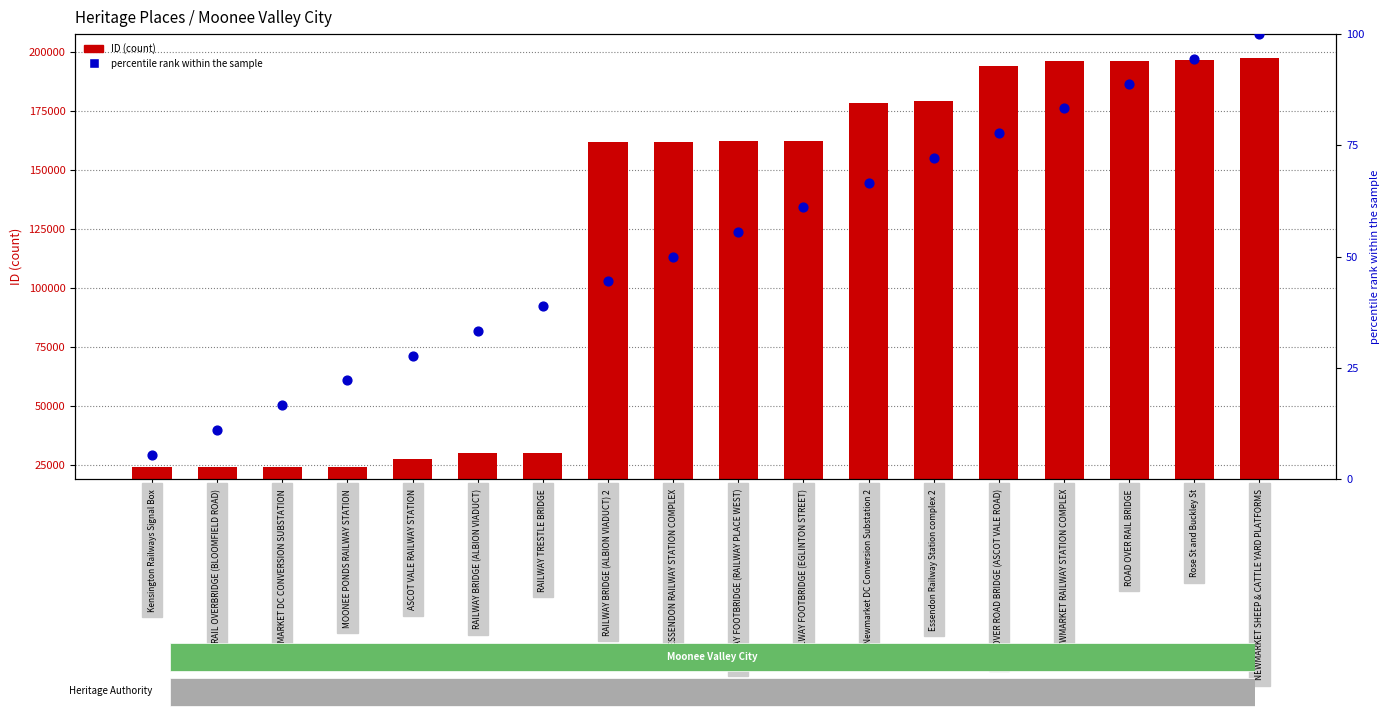

Is the value of percentile rank within the sample at RAIL OVER ROAD BRIDGE (ASCOT VALE ROAD) greater than the value of ID at NEWMARKET RAILWAY STATION COMPLEX?

No